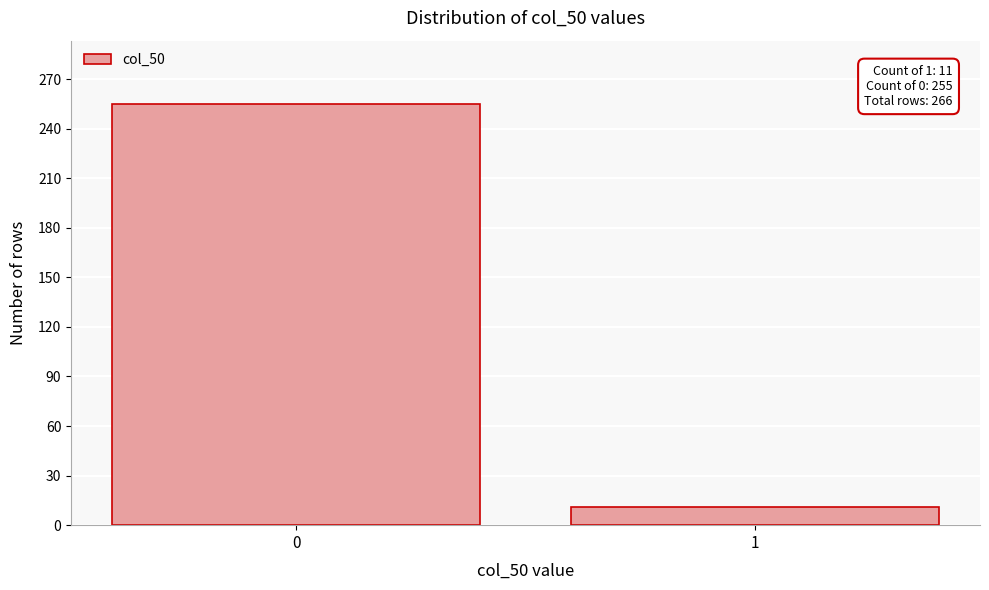

Reading right to left, extract all data points from this chart.

1=11	0=255